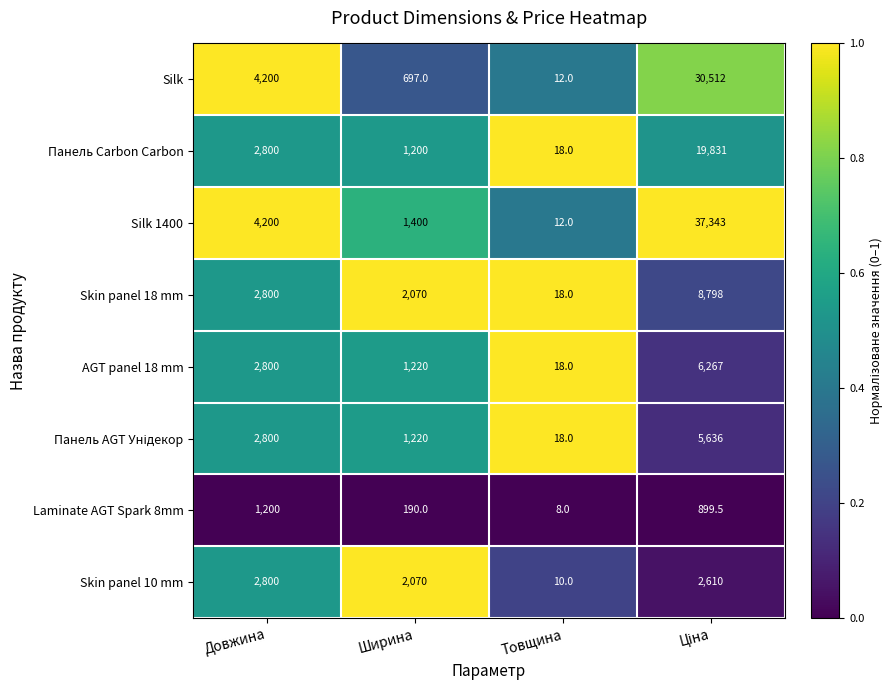

What is the total value across all series at Товщина?

114.0